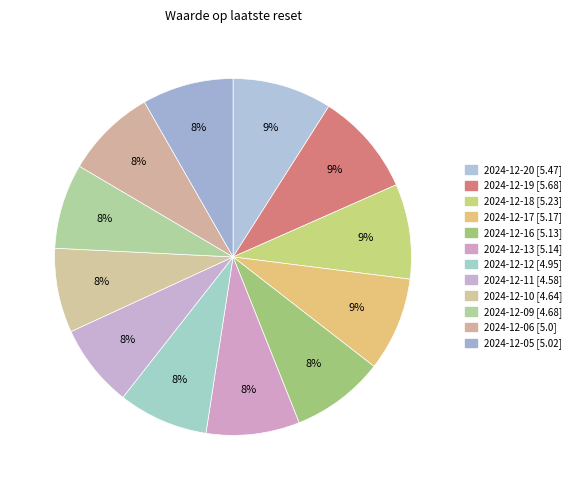

To the nearest percent, what percentage of the pie is 2024-12-05?

8%